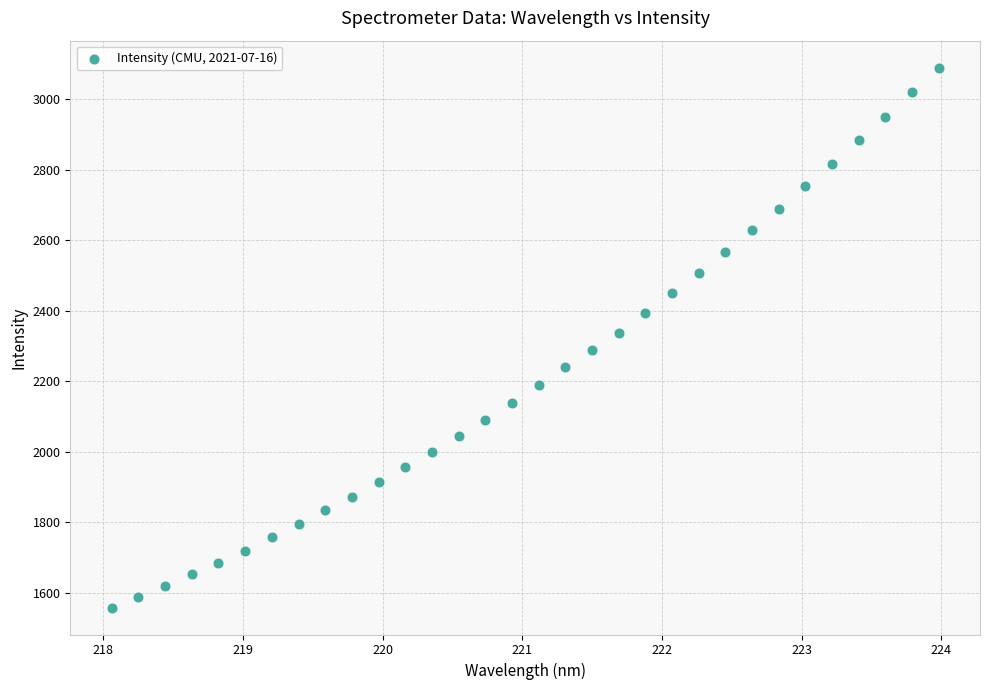

What is the range of Y values (max minus min)?

1532.0